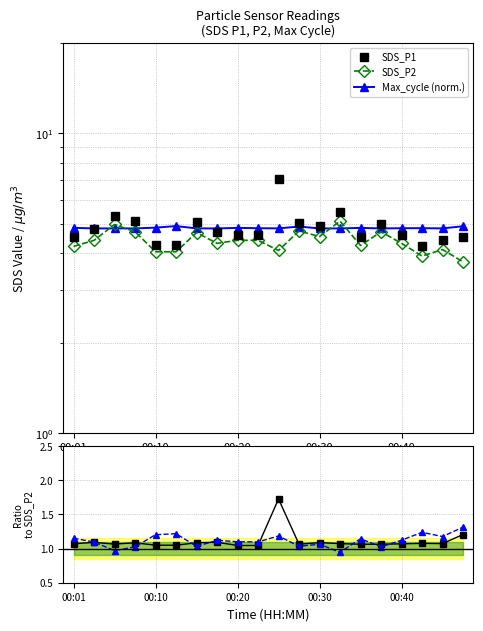

The SDS_P1 series shows 7.4 at 00:40. True or false?

False